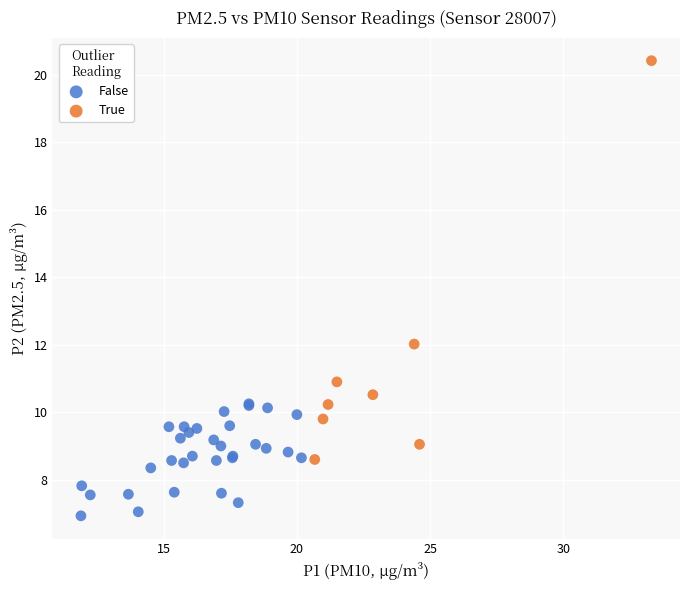

Which series reaches the minimum Y coordinate?

False